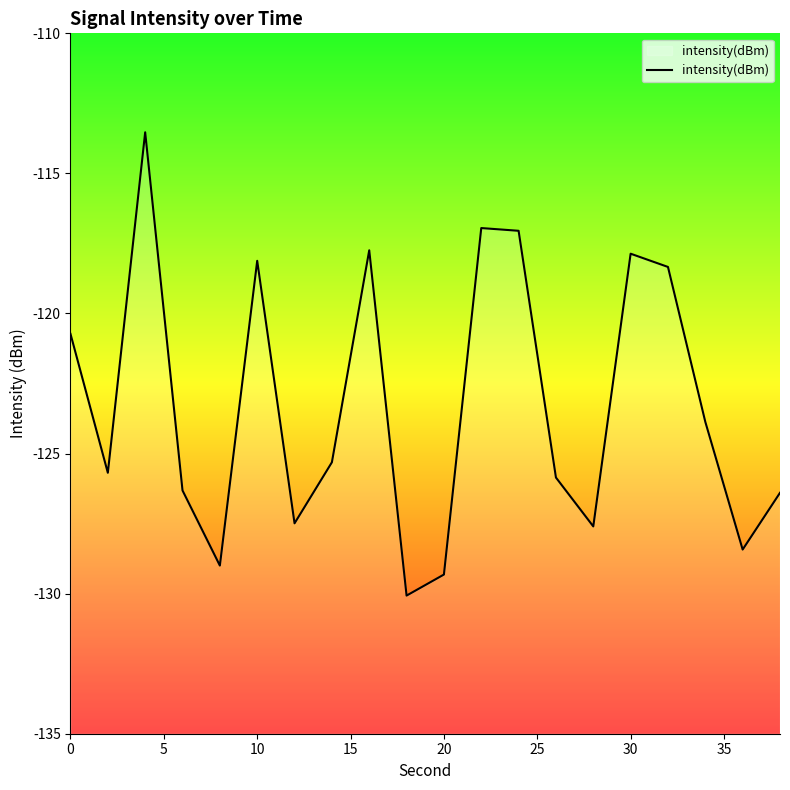

What is the difference between the maximum and minimum values?

16.5